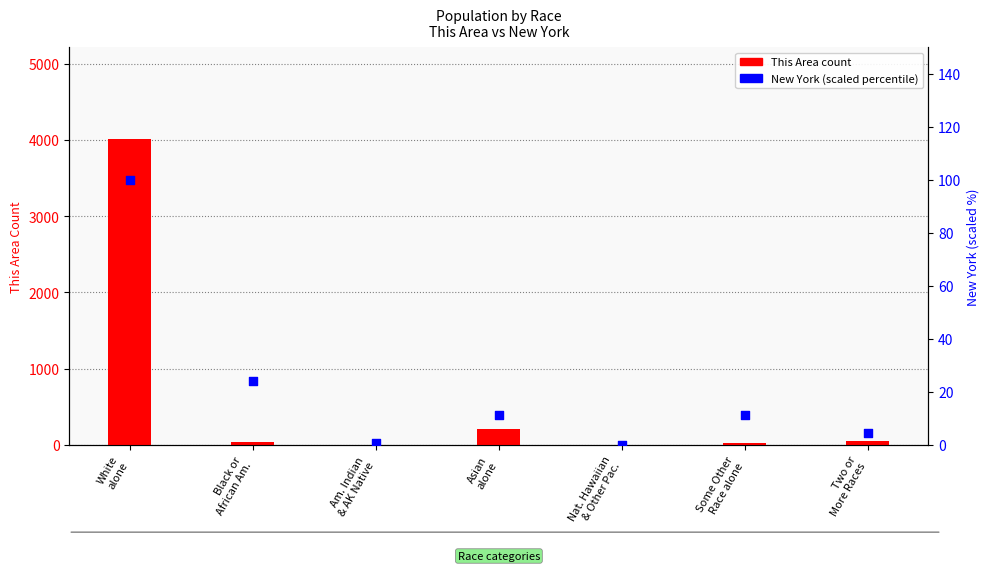

At how many categories does at least one series exceed 365?

1